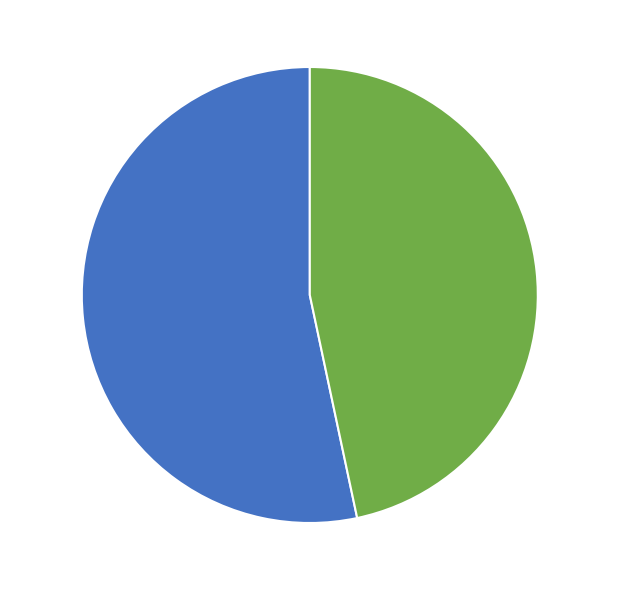

What is the ratio of the value at id 7 - 7 to the value at id 8 - 8?

0.9